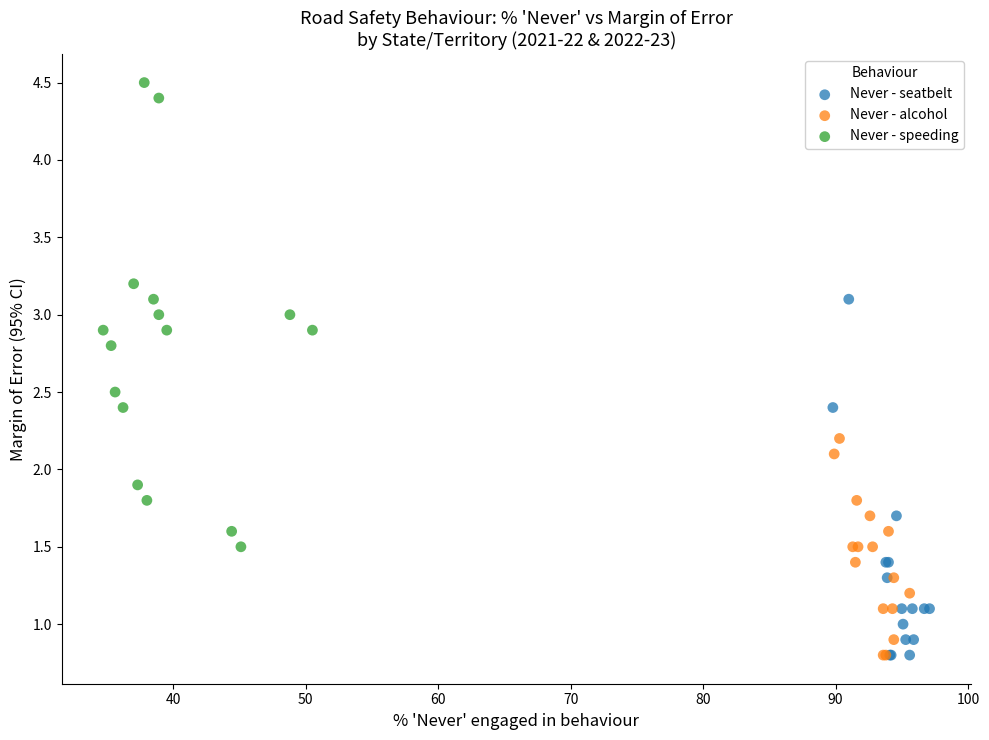

Which series has the widest spread of Y values?

Never - speeding